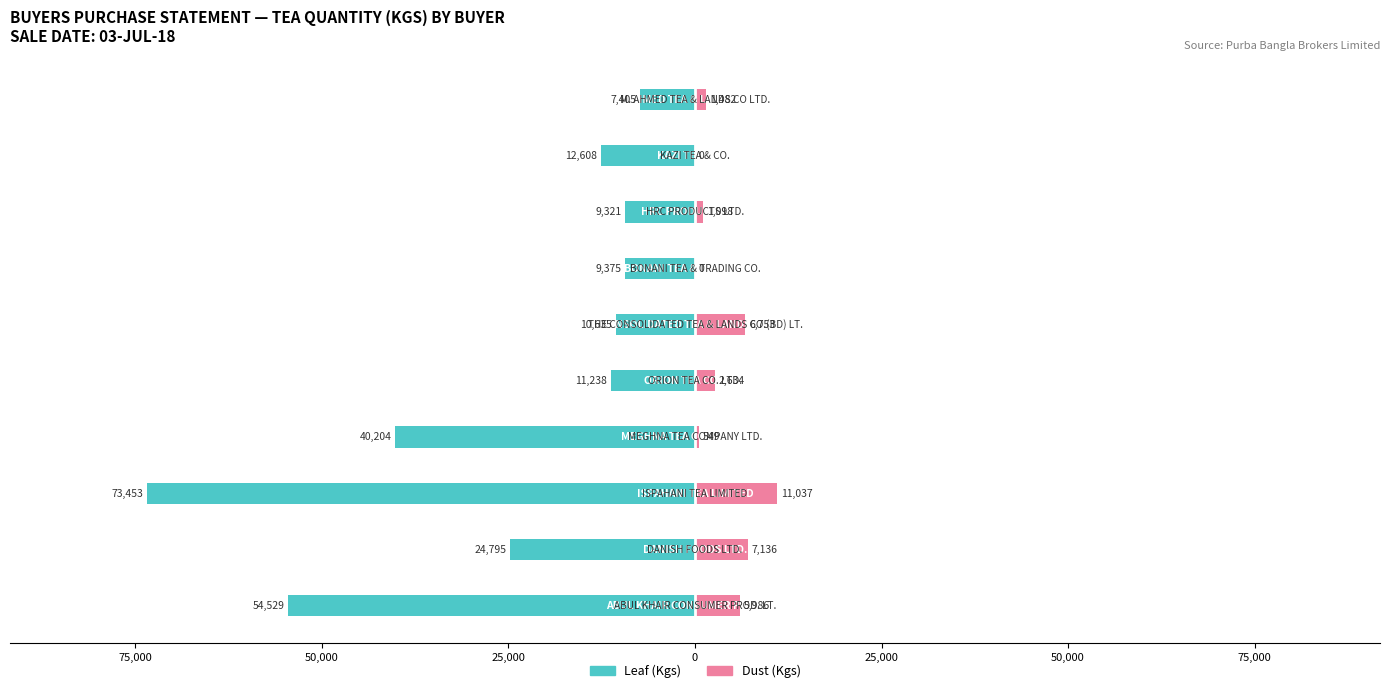

Reading right to left, what are all the values shown in this chart?

Leaf (Kgs): -7405.5	-12608.0	-9321.5	-9375.0	-10635.5	-11238.5	-40204.0	-73453.0	-24795.0	-54529.0
Dust (Kgs): 1482.2	0.0	1098.4	0.0	6753.7	2634.3	549.2	11037.2	7136.8	5986.3